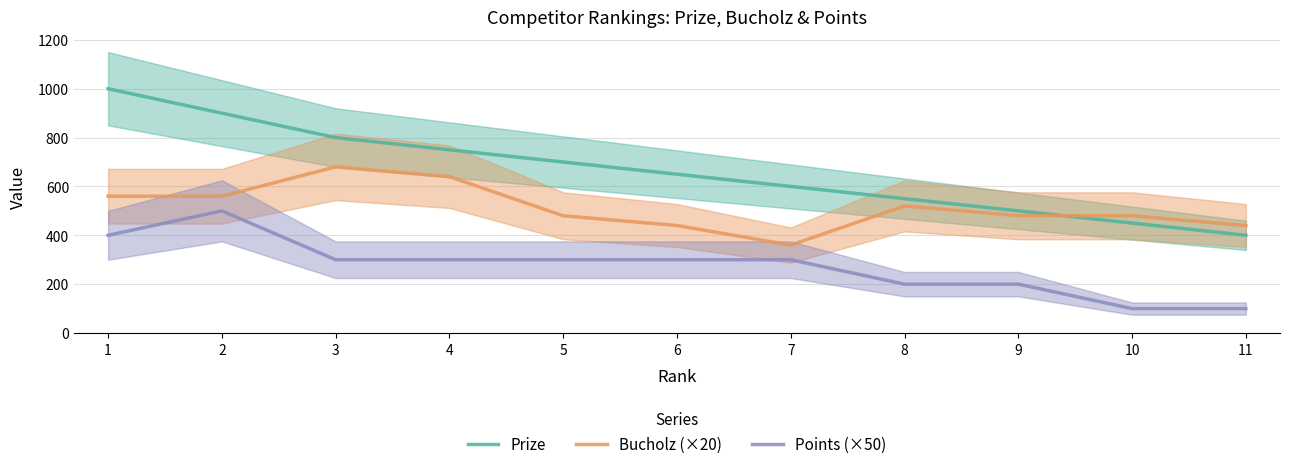

True or false: Bucholz (×20) has a value of 179 at 10.

False